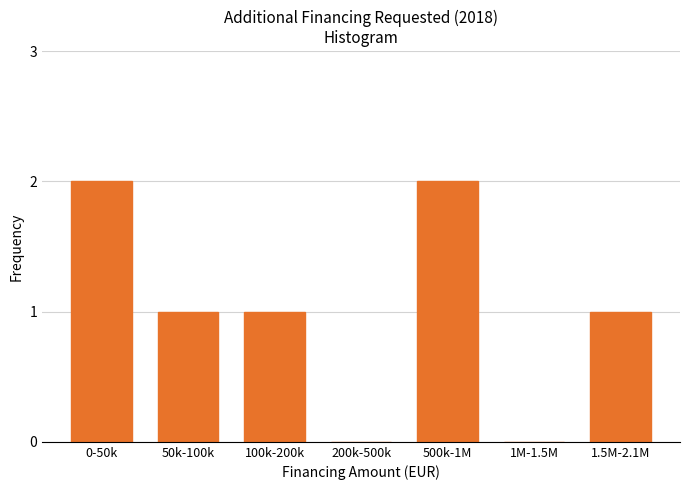

Reading left to right, list all the values displayed in this chart.

0-50k=2	50k-100k=1	100k-200k=1	200k-500k=0	500k-1M=2	1M-1.5M=0	1.5M-2.1M=1